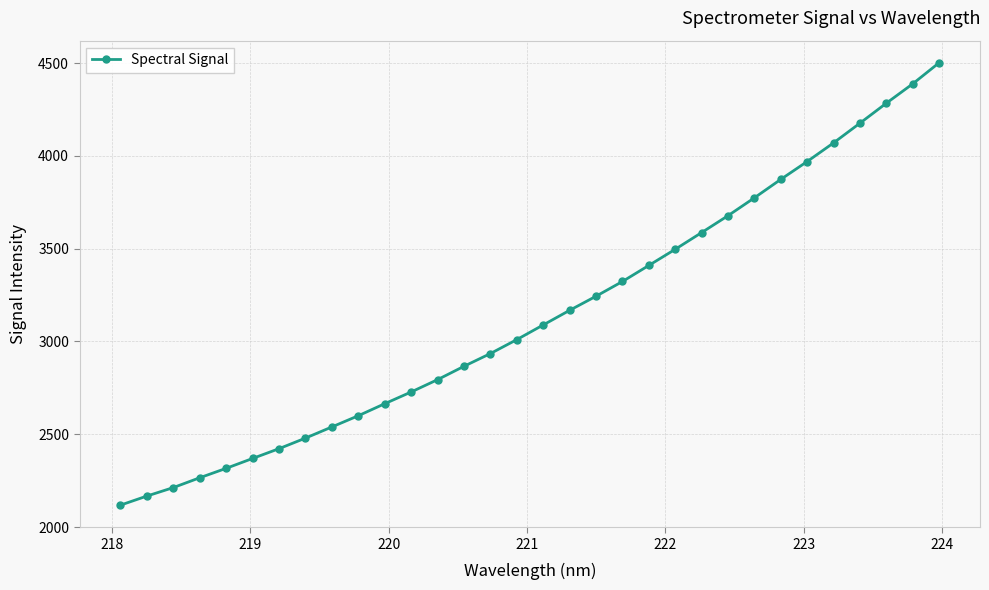

What is the value of the 28th point from the left?

4069.9